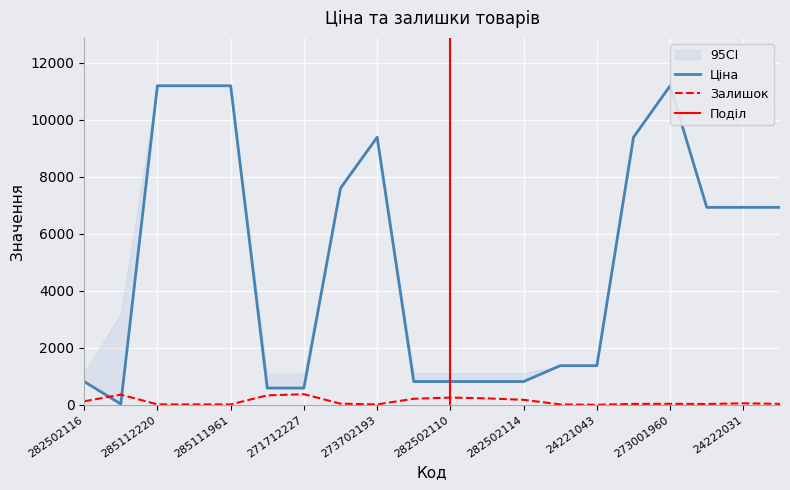

How many intersections are there between Ціна and Залишок?

2